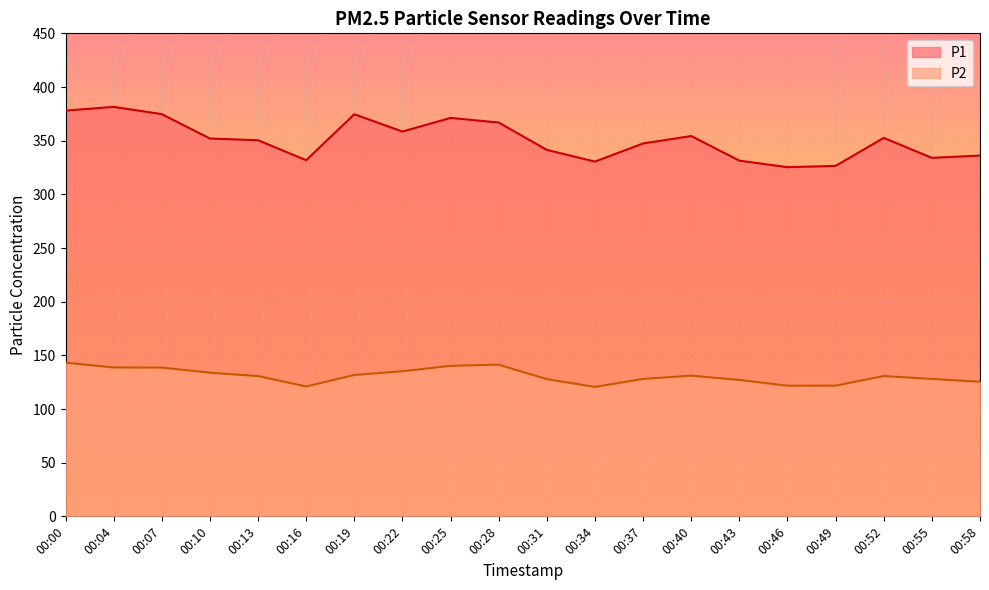

Count the number of data series in this chart.

2